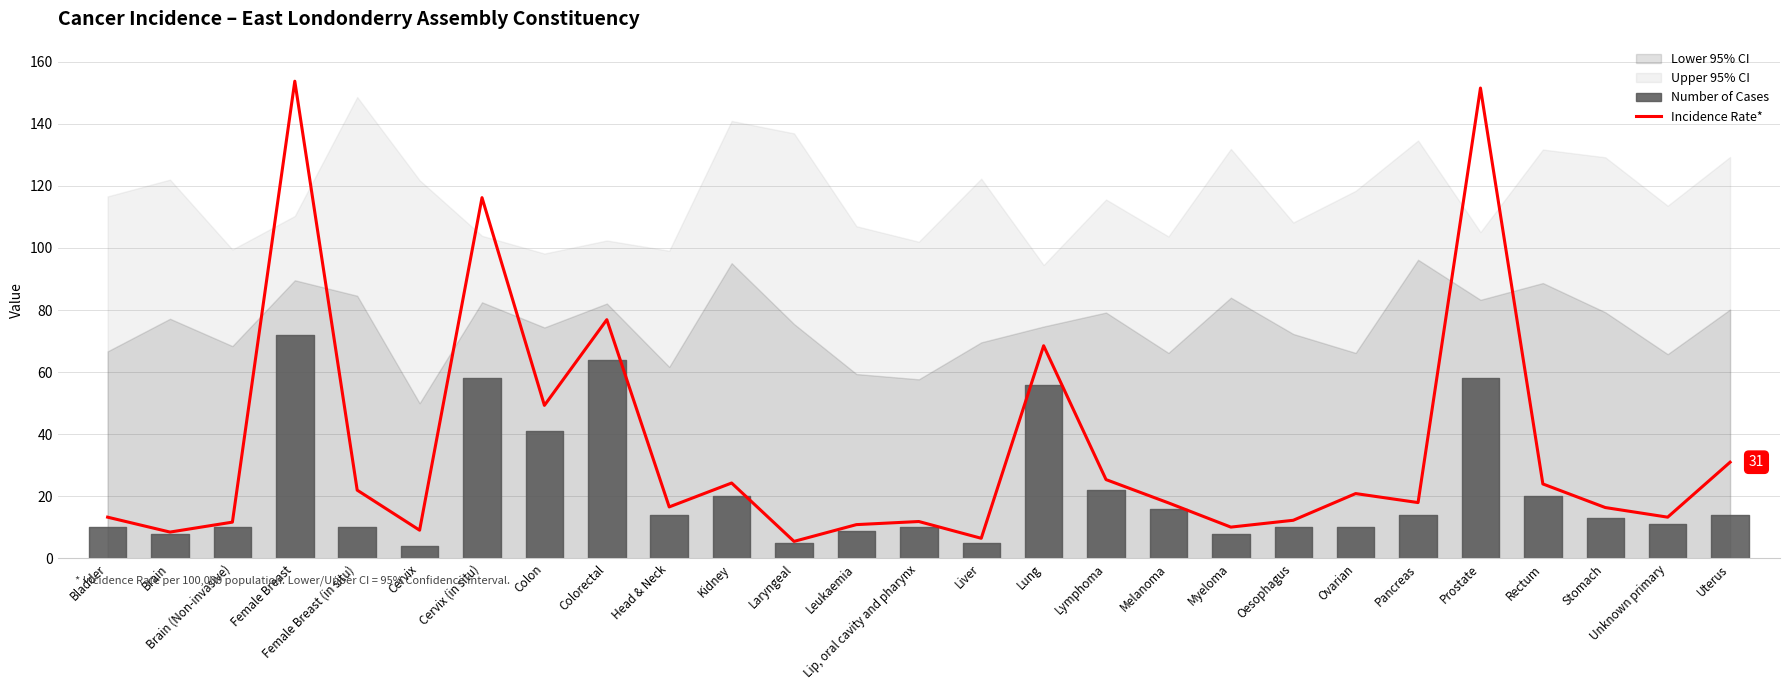

Is this an area chart (filled region under the line)?

No